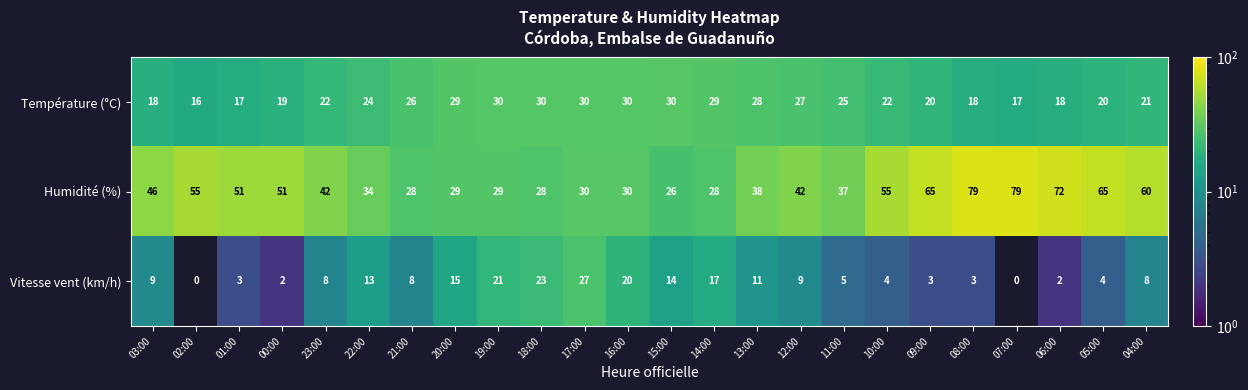

What is the sum of all Température (°C) values?

566